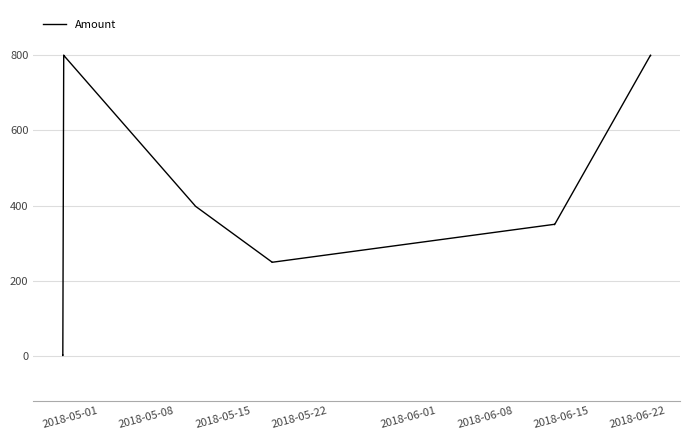

What is the maximum value shown in the chart?

800